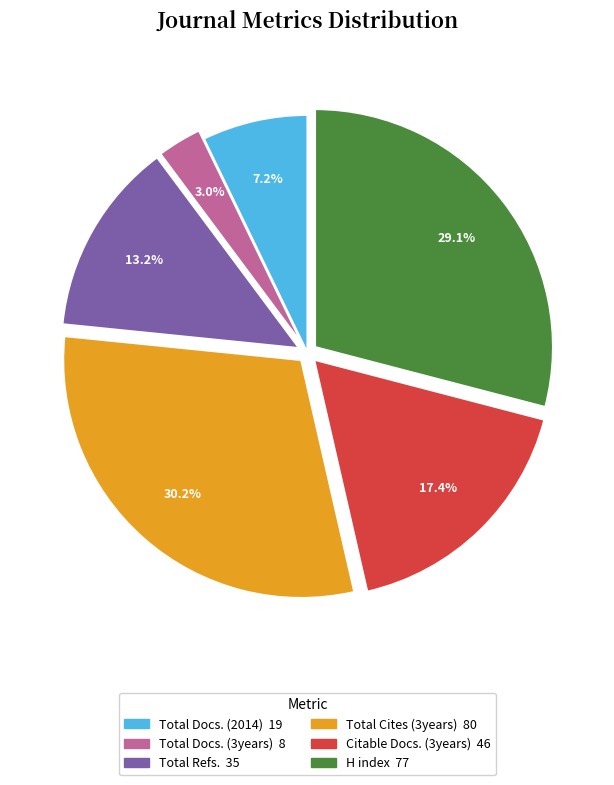

To the nearest percent, what is the combined percentage of Total Refs. and Total Cites (3years)?

43%